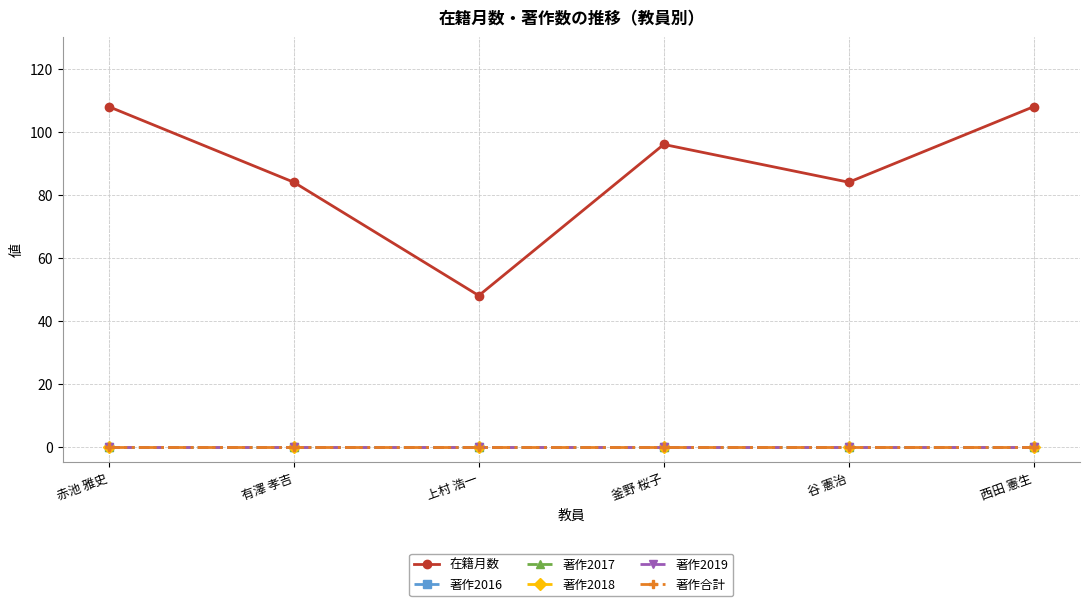

Reading left to right, extract all data points from this chart.

在籍月数: 108	84	48	96	84	108
著作2016: 0	0	0	0	0	0
著作2017: 0	0	0	0	0	0
著作2018: 0	0	0	0	0	0
著作2019: 0	0	0	0	0	0
著作合計: 0	0	0	0	0	0